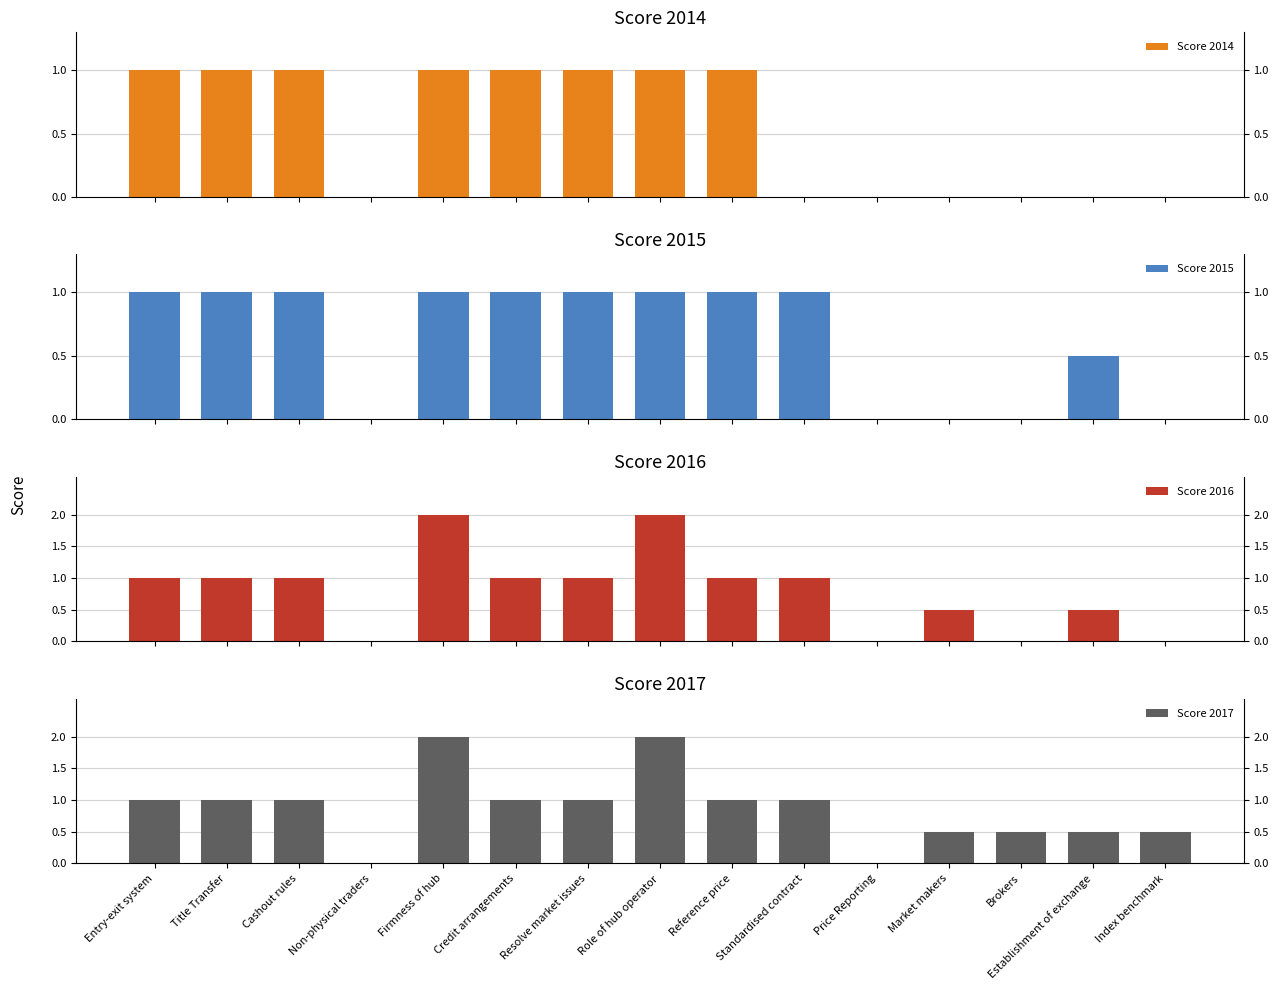

How many values in Score 2015 are above zero?

10